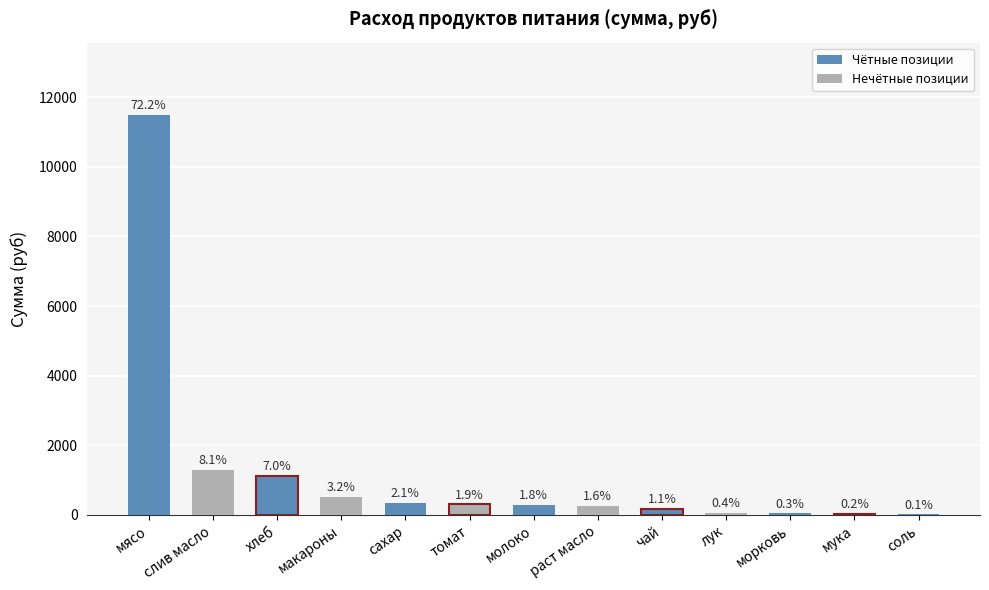

True or false: the data shows 291.6 at молоко.

True